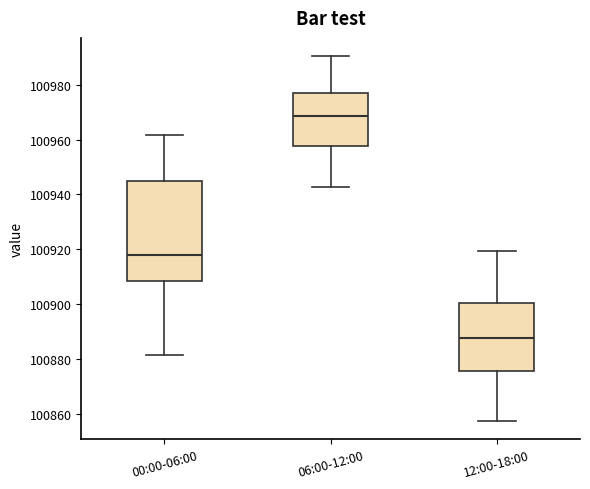

Which box is the tallest, from its lower edge to its upper edge?

00:00-06:00